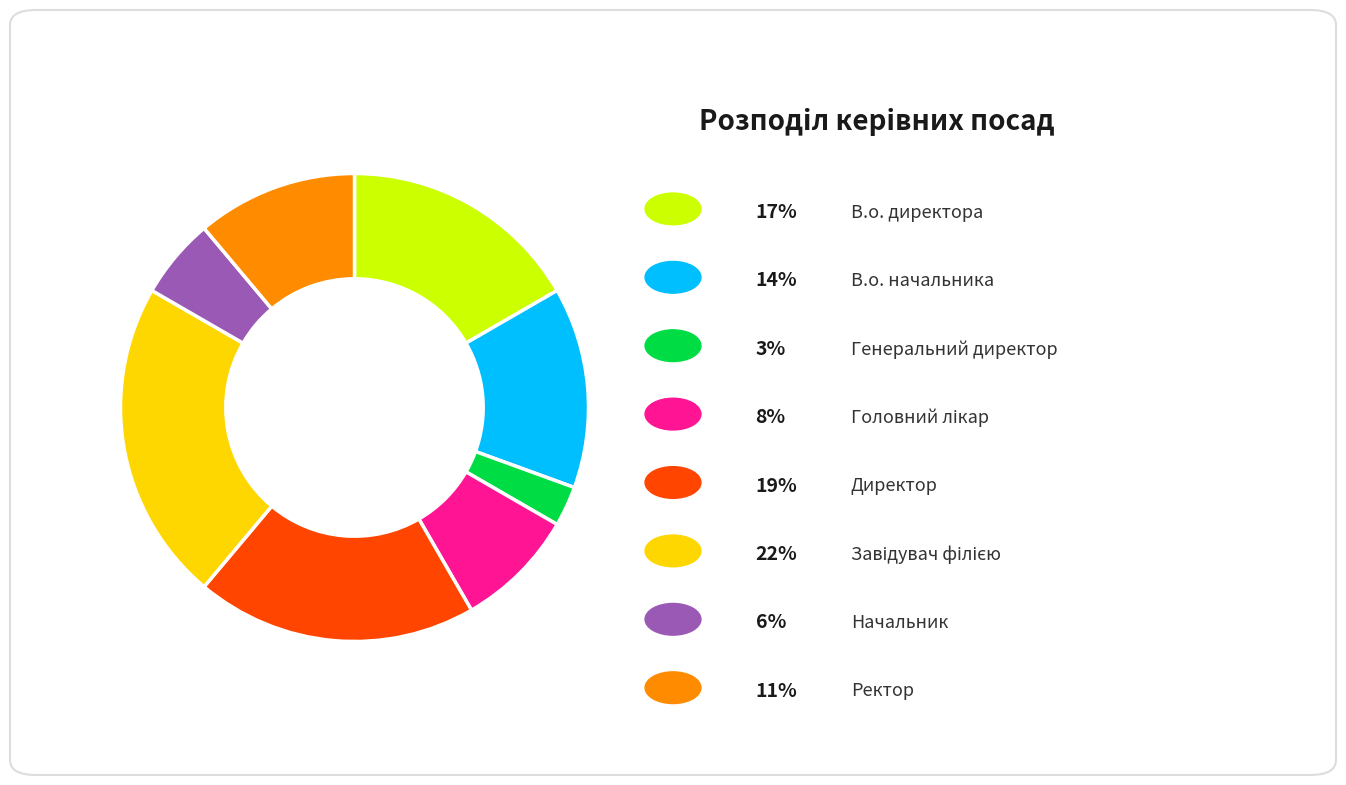

Is there any slice that represents more than half of the pie?

No